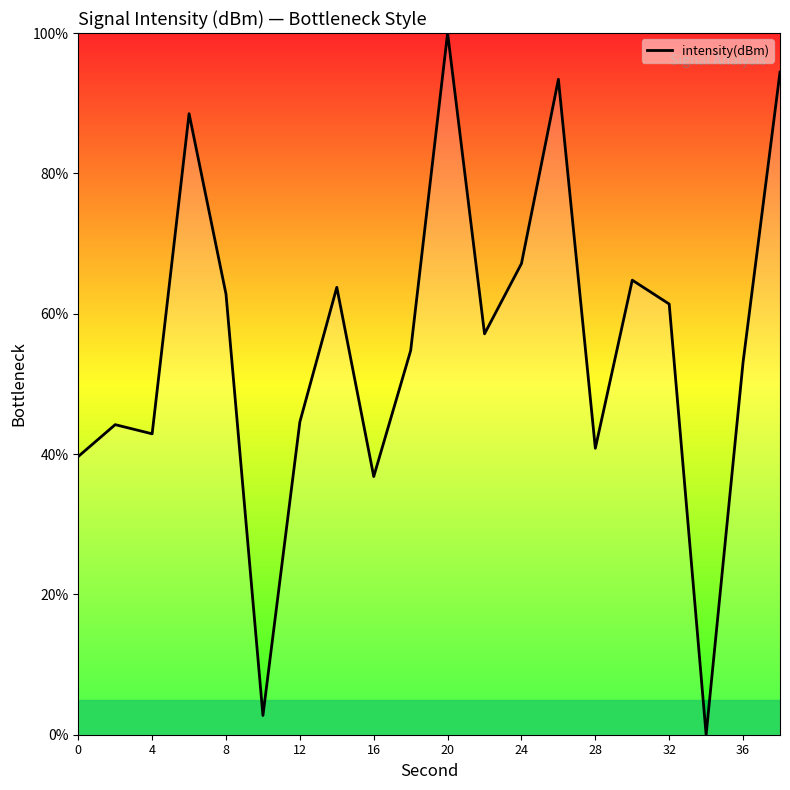

What is the difference between the maximum and minimum values?

100.0